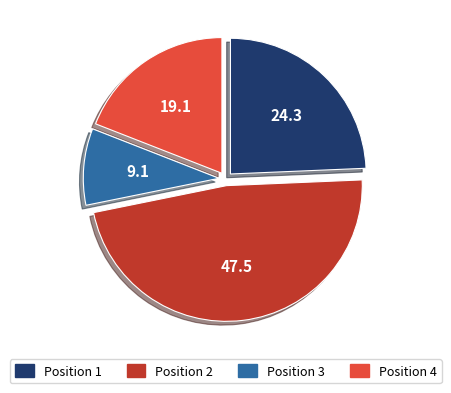

Which slice is the smallest?

Position 3